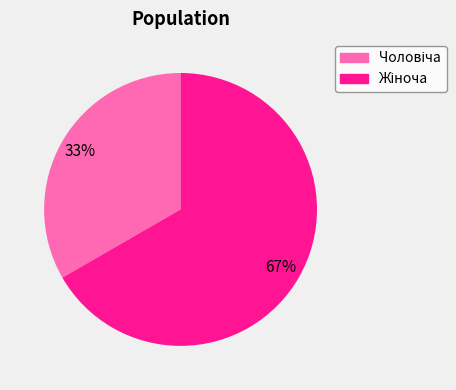

Is there a majority slice in this chart?

Yes